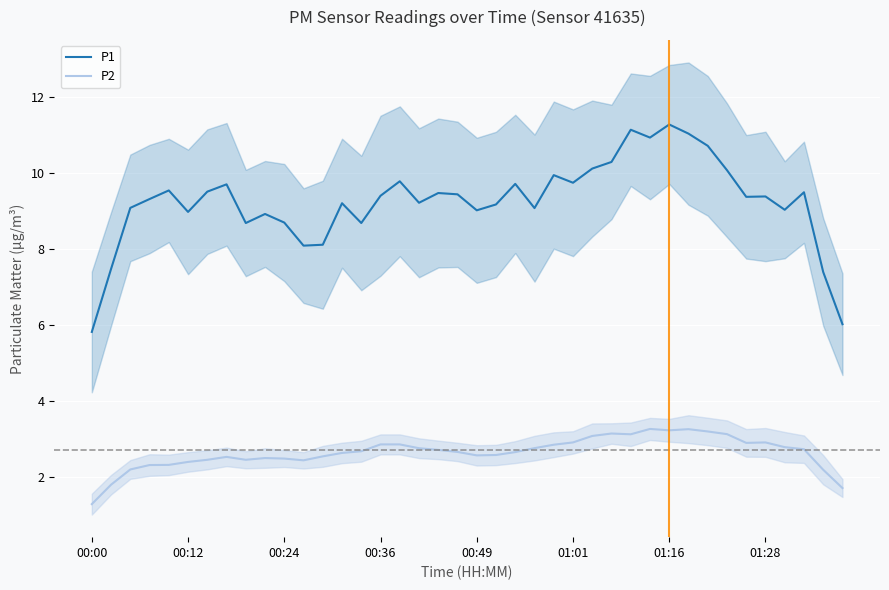

True or false: P1 and P2 intersect in this chart.

False